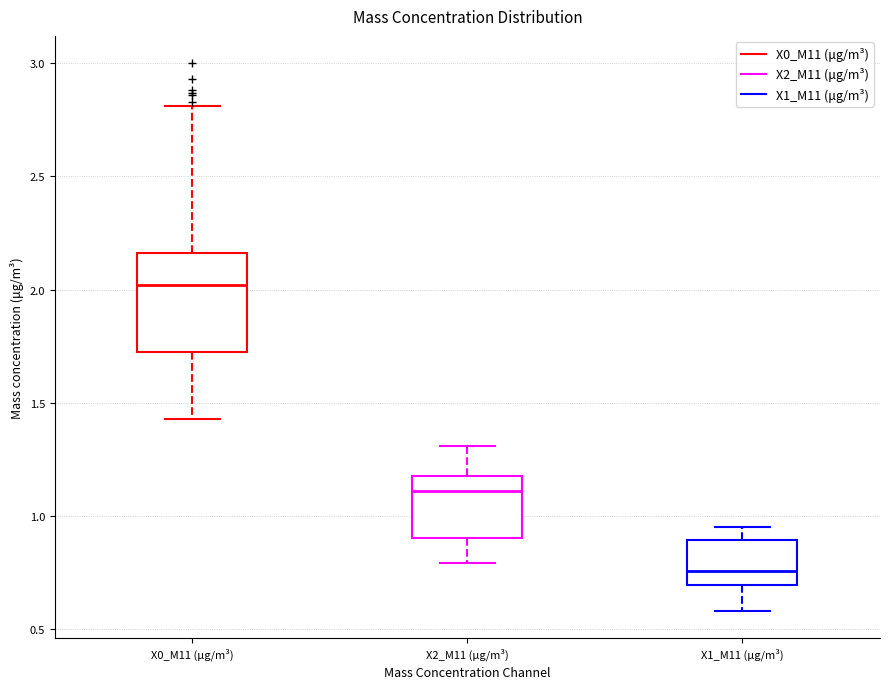

Reading left to right, transcribe this box plot: for each box, give where its median line is, the range the box spans, and where its two whiskers end, as read against the y-axis. The values are not printed on the chart, so give them approximately, as read against the axis.

X0_M11 (μg/m³): median 2.00, box 1.70 to 2.15, whiskers 1.45 to 2.80
X2_M11 (μg/m³): median 1.10, box 0.90 to 1.20, whiskers 0.80 to 1.30
X1_M11 (μg/m³): median 0.75, box 0.70 to 0.90, whiskers 0.60 to 0.95